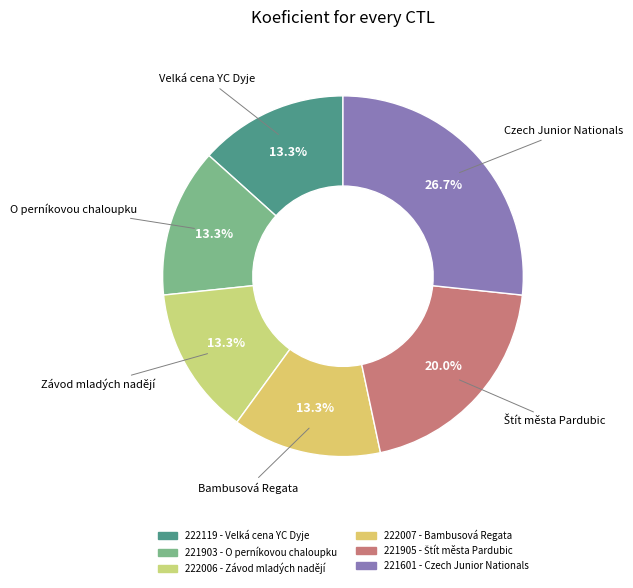

Is 221905 the majority of the pie?

No